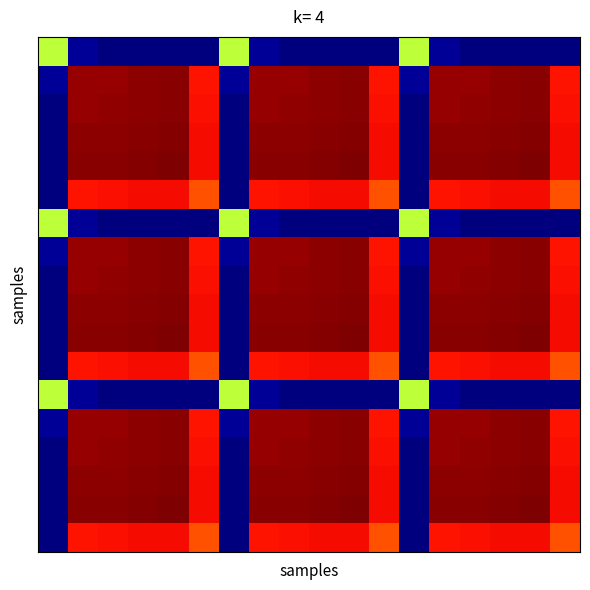

What is the greatest value displayed?

1.0